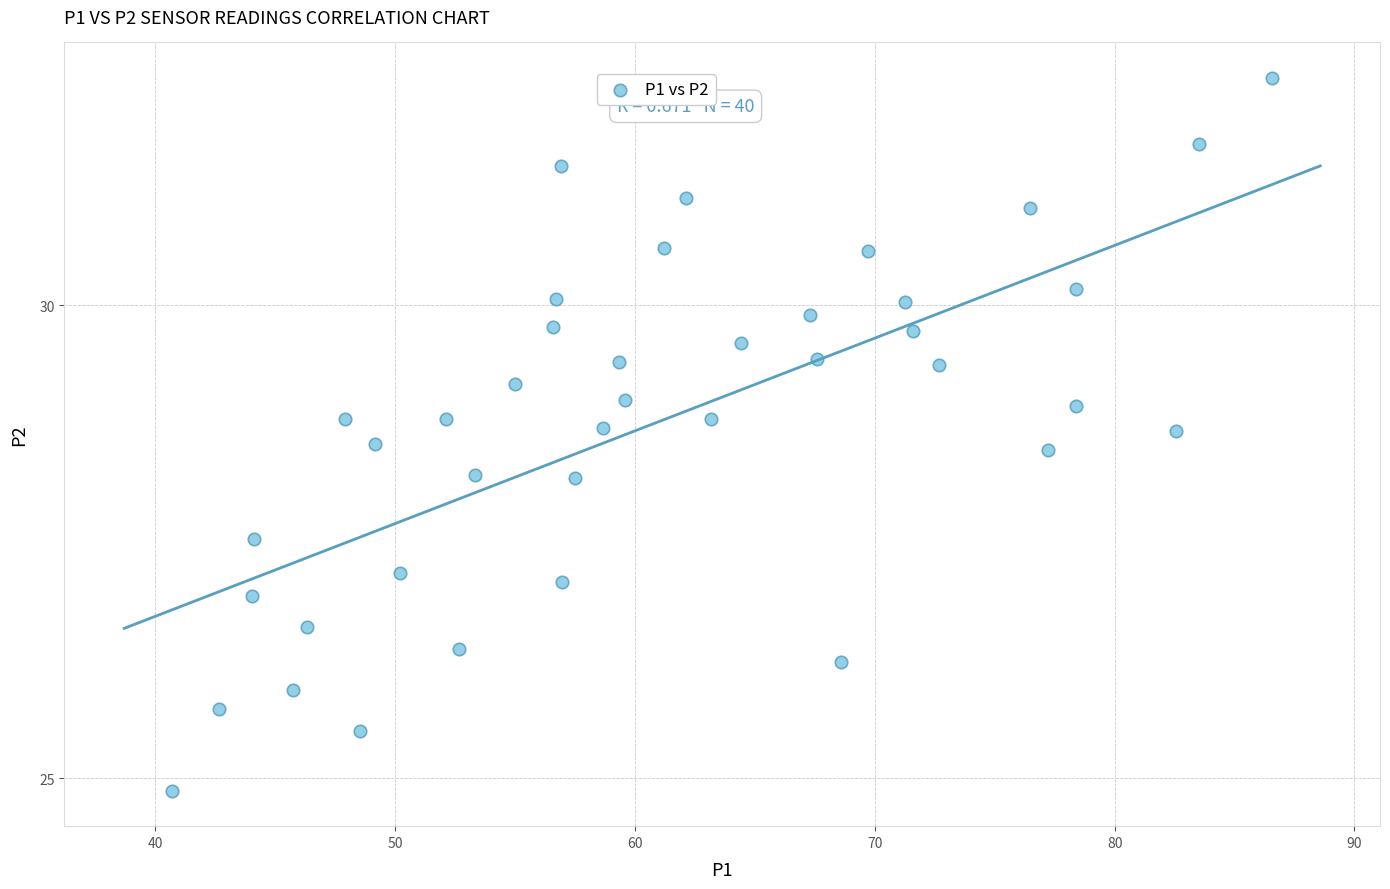

What is the range of X values (max minus min)?

45.9